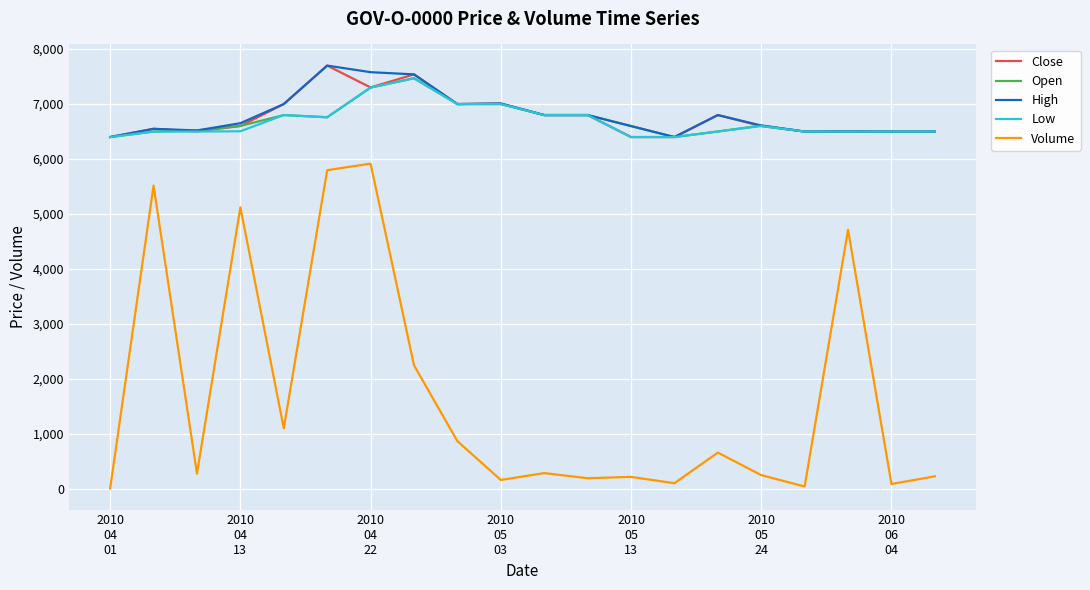

True or false: Volume and High cross at least once.

False